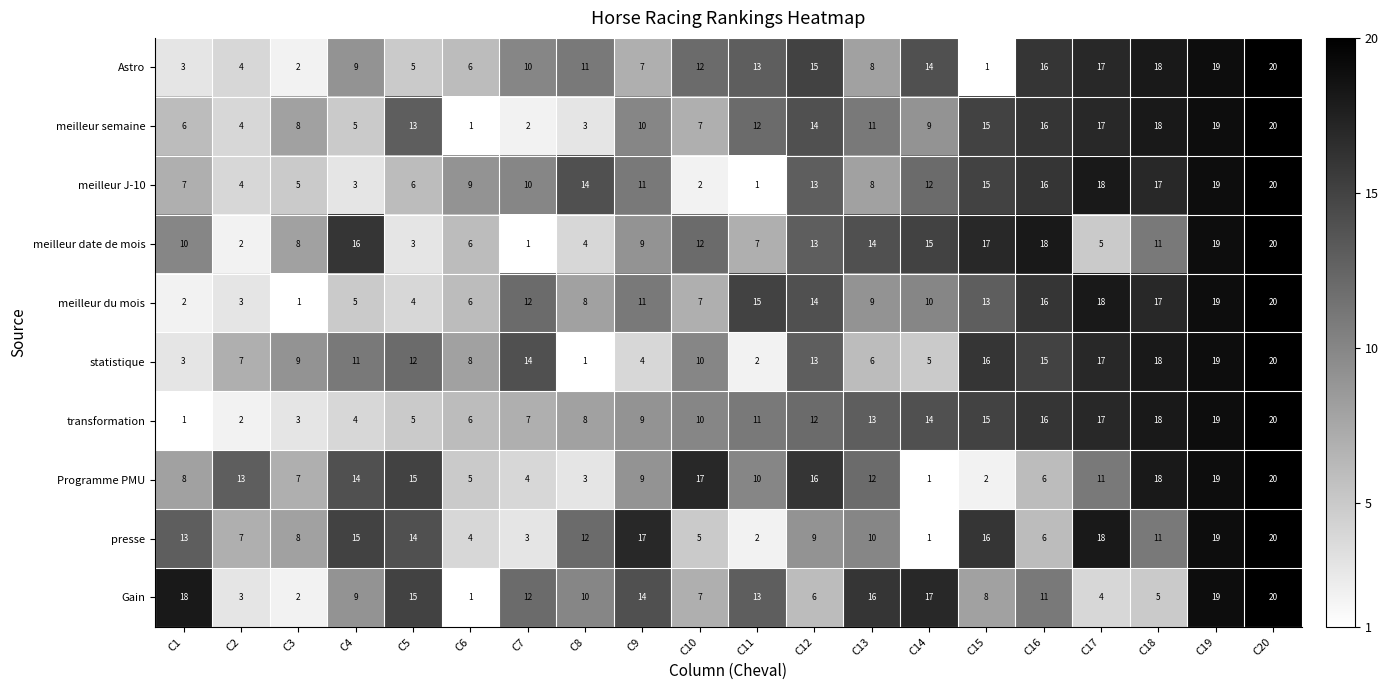

Between C1 and C16, which series saw the biggest shift?

transformation